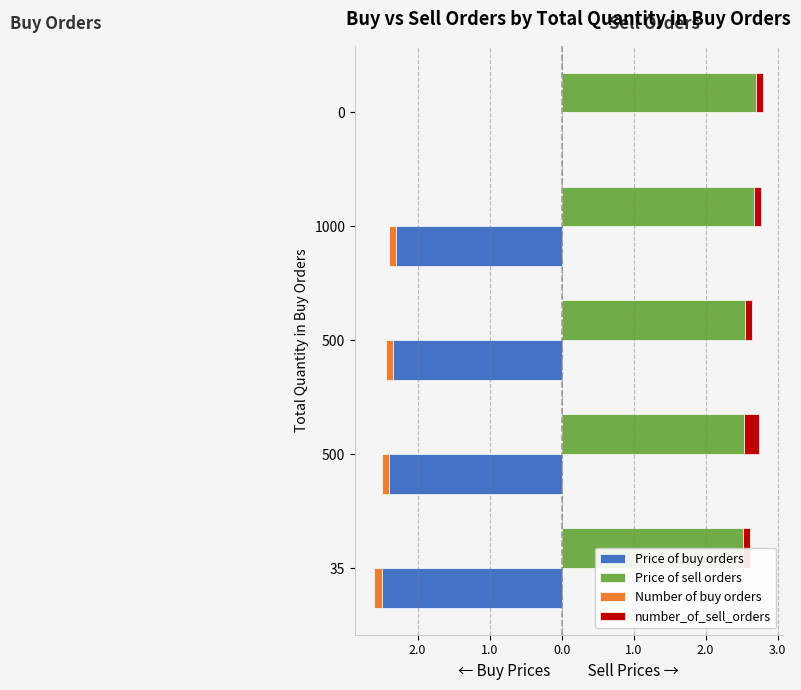

Count the number of data series in this chart.

4